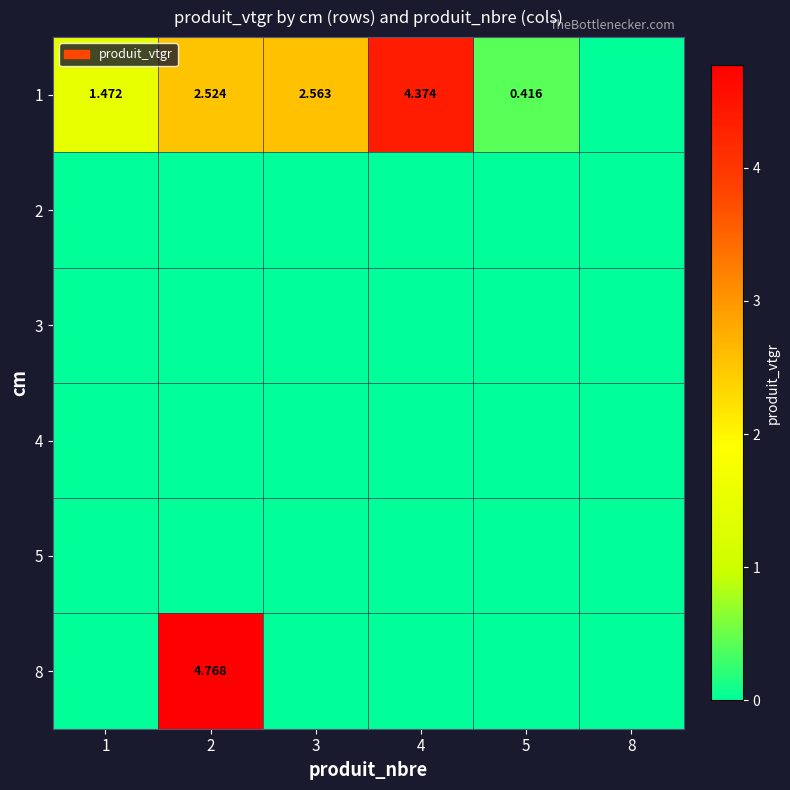

Is it true that 2 equals 0.0 at 8?

True